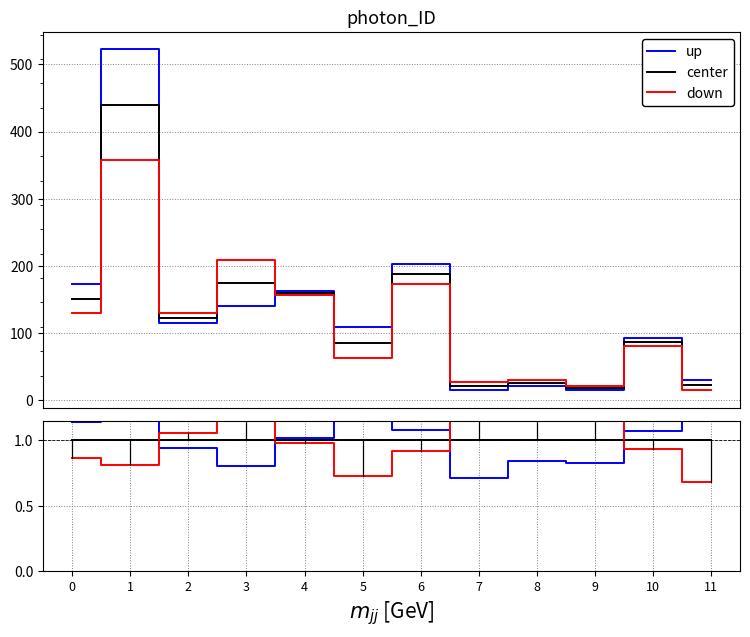

What is the approximate value of center at 11?

1.0